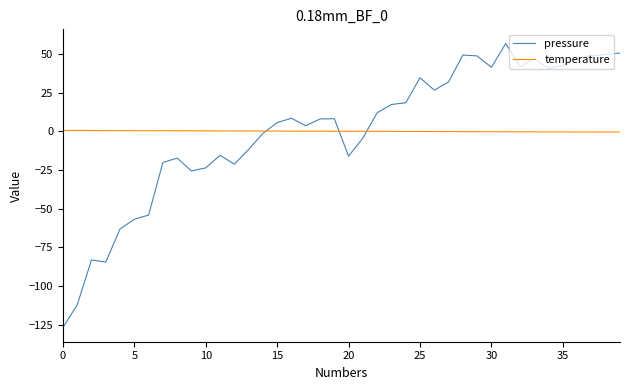

Does the chart have visible grid lines?

No